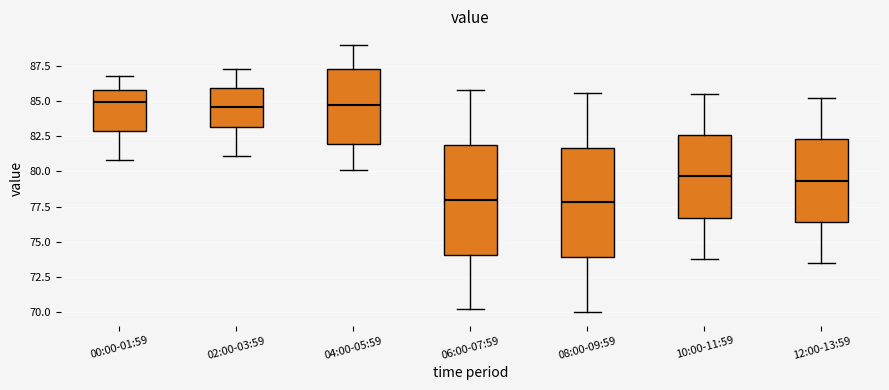

Reading left to right, read every box against the y-axis: the position of its median line, the range the box covers, and the ends of its whiskers. The values are not printed on the chart, so give them approximately, as read against the axis.

00:00-01:59: median 85.0, box 83.0 to 86.0, whiskers 81.0 to 87.0
02:00-03:59: median 84.5, box 83.0 to 86.0, whiskers 81.0 to 87.5
04:00-05:59: median 85.0, box 82.0 to 87.5, whiskers 80.0 to 89.0
06:00-07:59: median 78.0, box 74.0 to 82.0, whiskers 70.0 to 86.0
08:00-09:59: median 78.0, box 74.0 to 81.5, whiskers 70.0 to 85.5
10:00-11:59: median 79.5, box 76.5 to 82.5, whiskers 74.0 to 85.5
12:00-13:59: median 79.5, box 76.5 to 82.5, whiskers 73.5 to 85.0